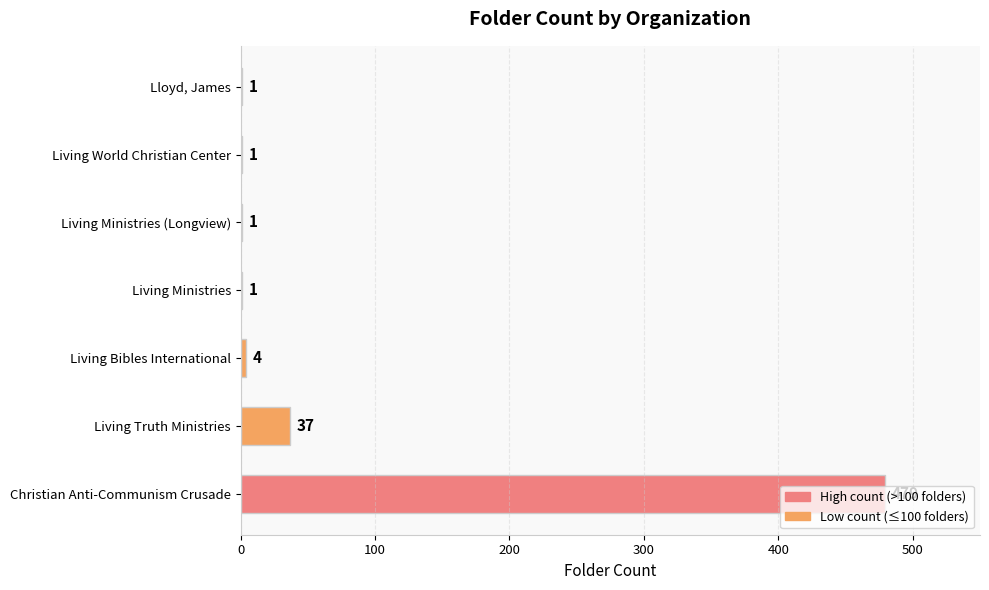

What is the average value?

75